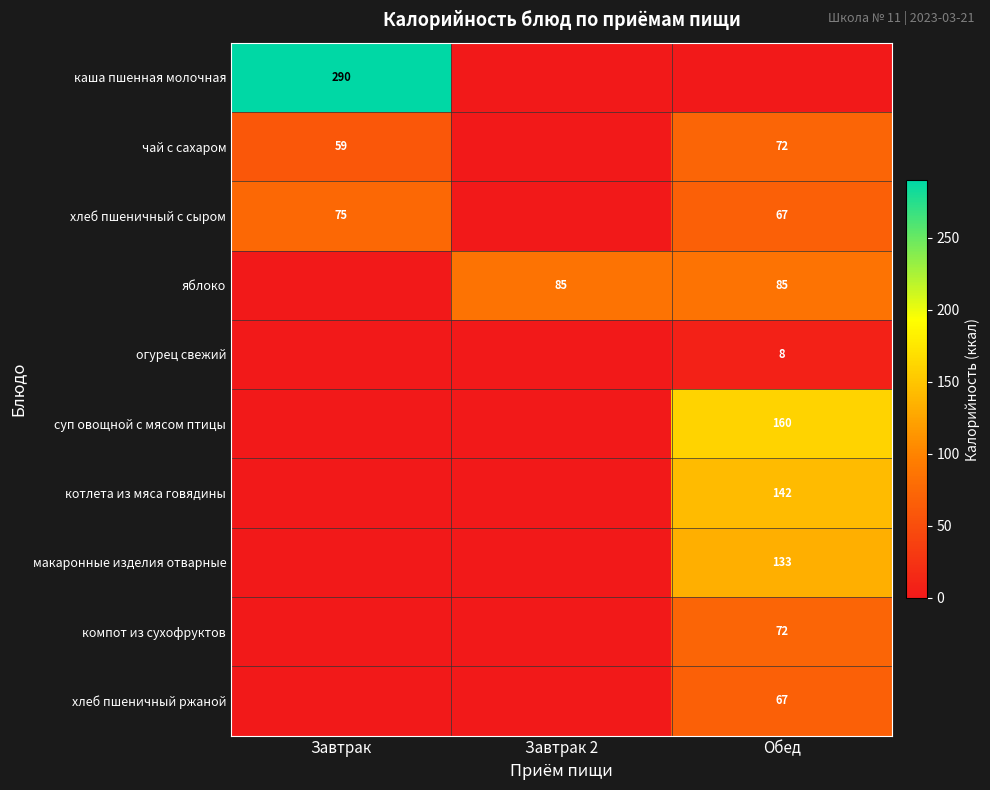

How many data points does each series have?

3